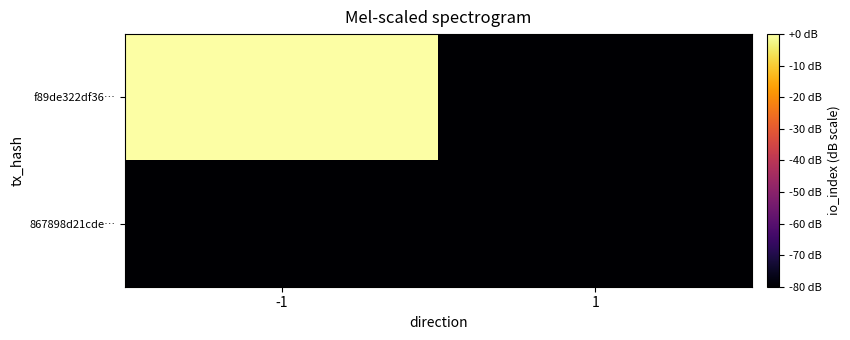

At which category does the chart reach its minimum across all series?

1